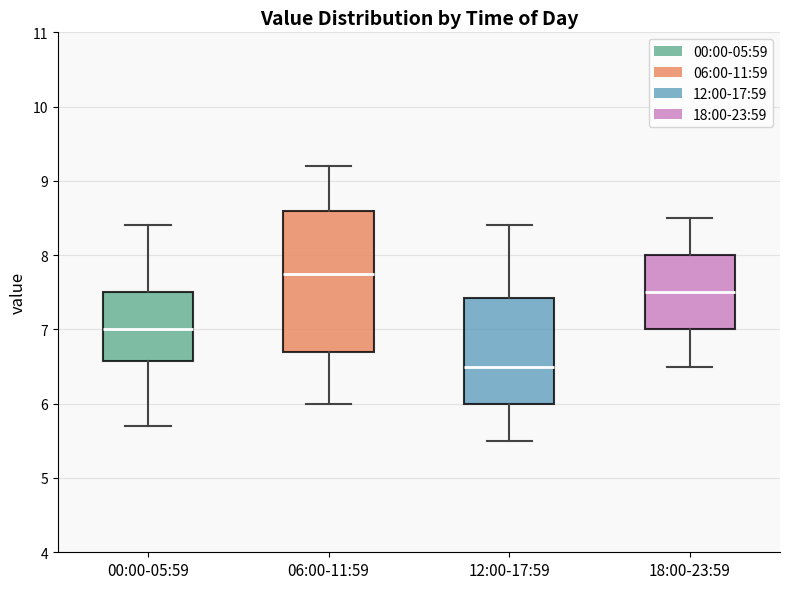

Which box has the lowest median line?

12:00-17:59